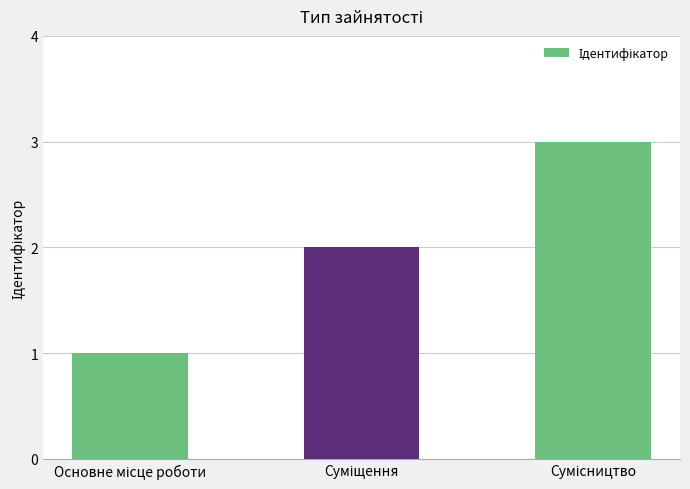

What is the maximum value shown in the chart?

3